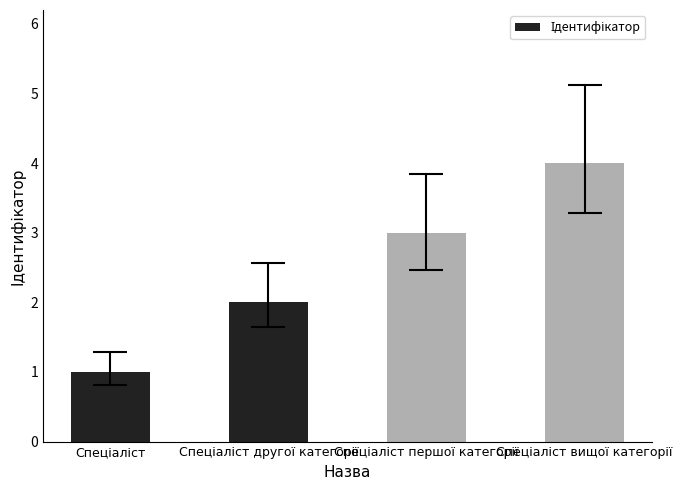

What is the sum of all values?

10